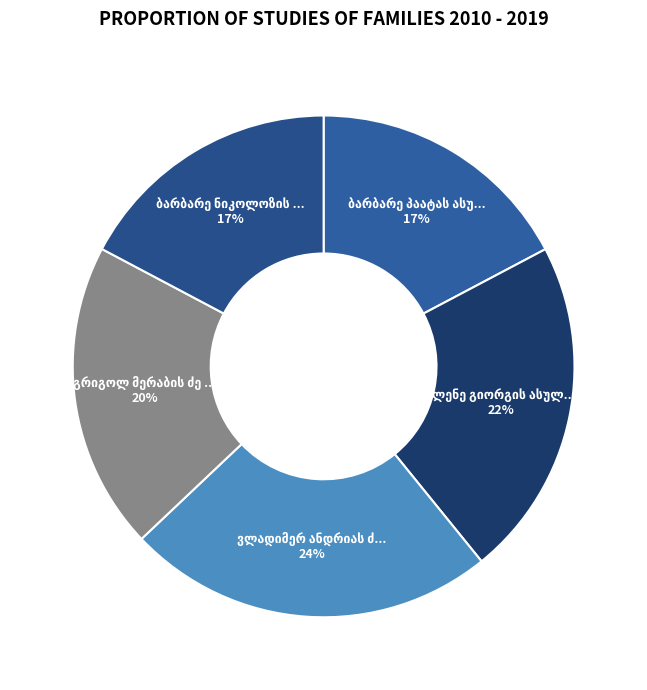

To the nearest percent, what is the difference between the გრიგოლ მერაბის ძე მაჭავარიანი and ბარბარე პაატას ასული სულხანიშვილი slice percentages?

3%